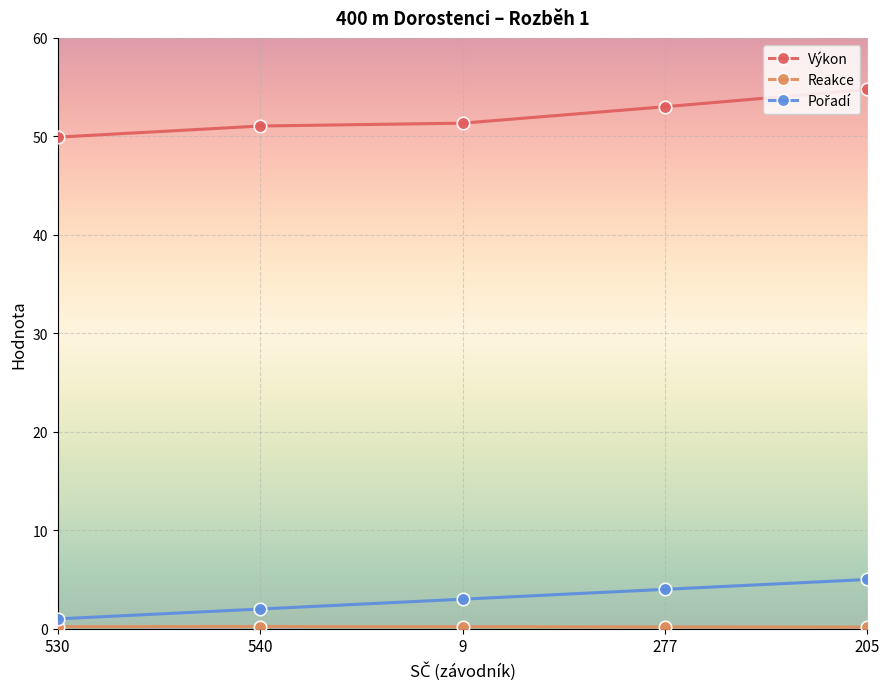

How many data points does each series have?

5